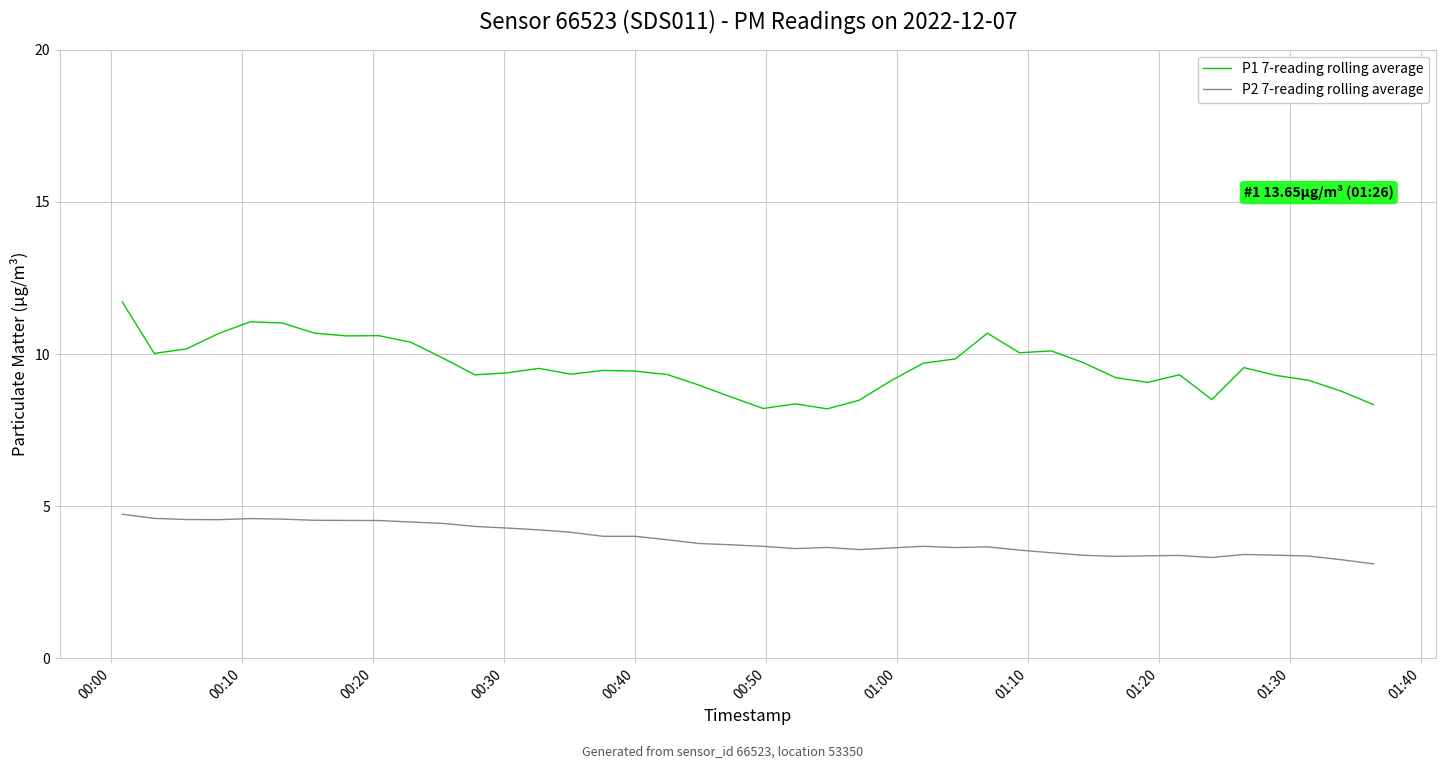

How many distinct data groups are displayed?

2